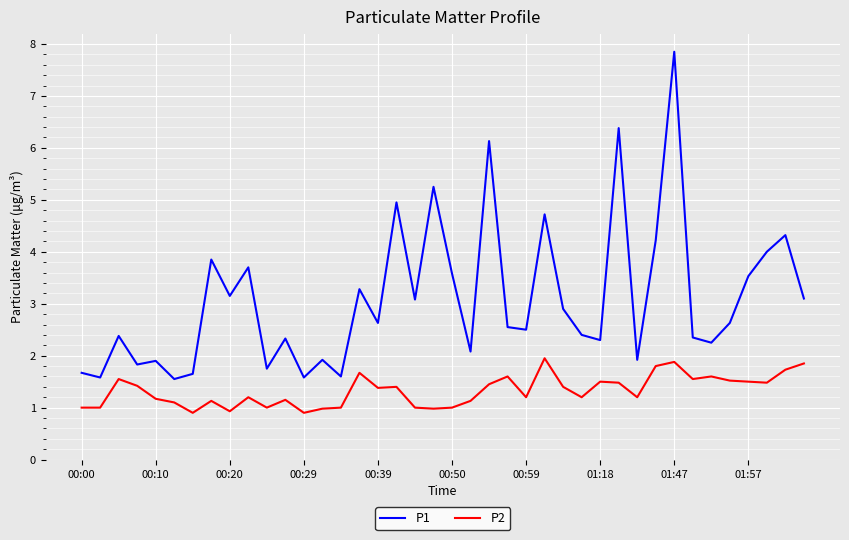

List the series in order of their overall mean, lowest first.

P2, P1